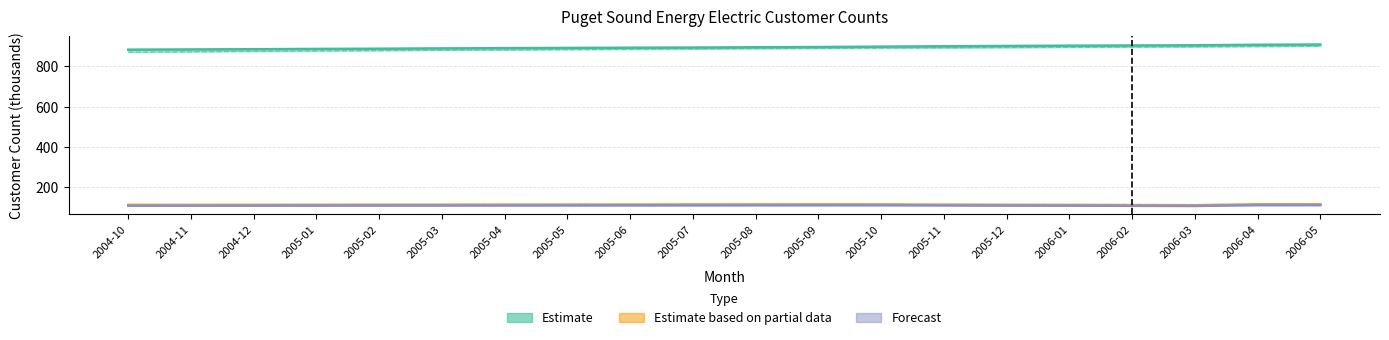

True or false: Residential and Non Residential Rolling intersect in this chart.

False